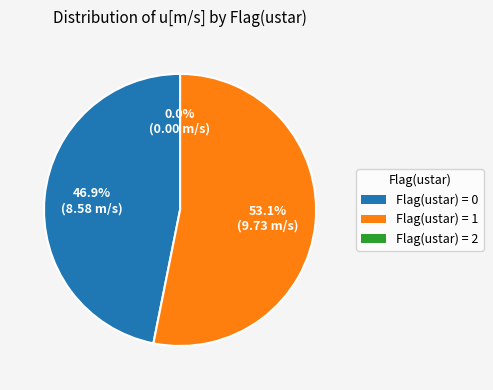

Count the number of slices in the pie.

3